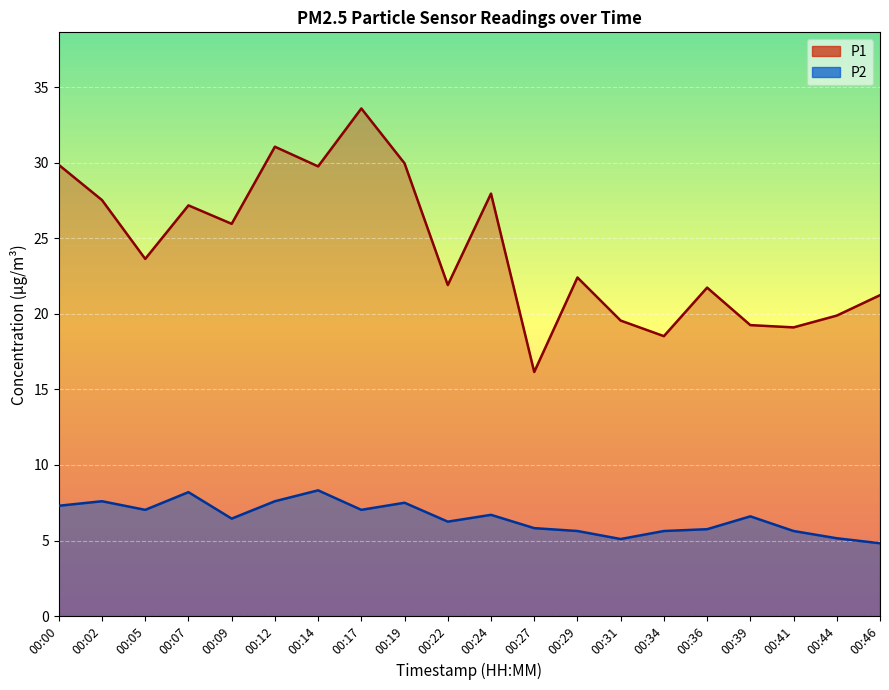

What is the difference between the maximum and second lowest values in the P1 series?

15.1